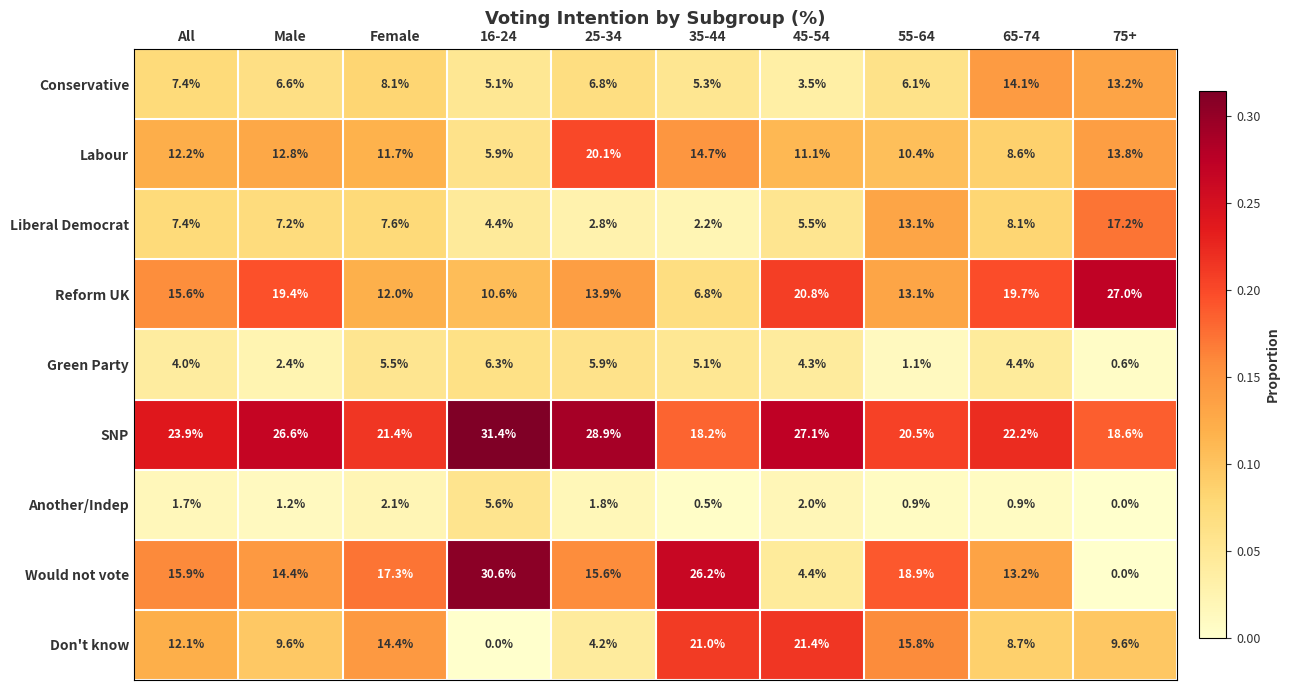

What is the difference between the highest and lowest values at Female?

19.3